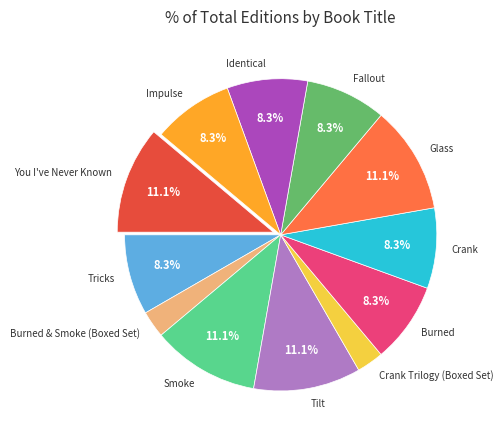

Is Tilt the majority of the pie?

No